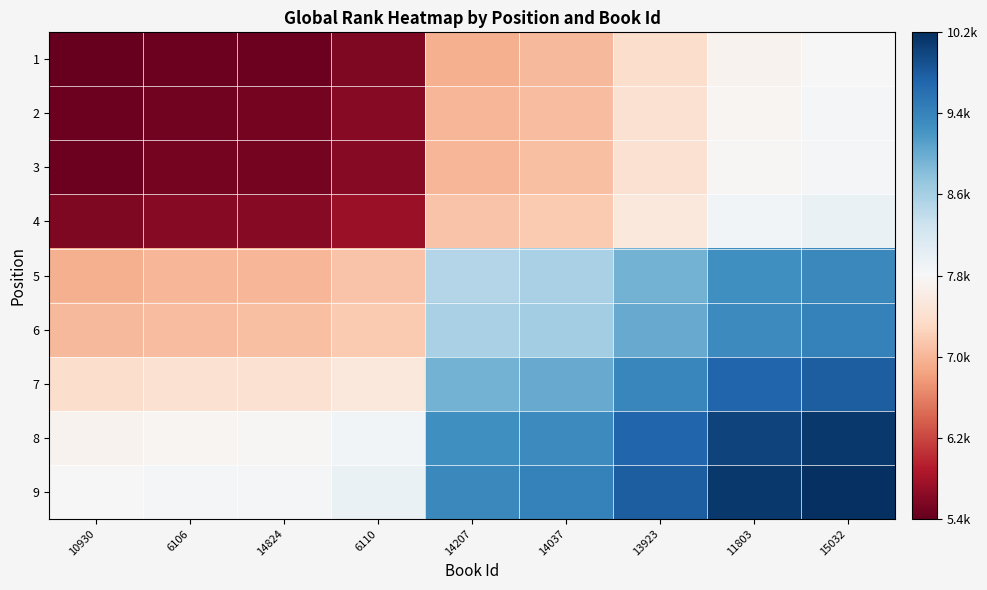

Reading left to right, list all the values displayed in this chart.

1: 10930=-2311.5	6106=-2265.5	14824=-2255.5	6110=-2151.0	14207=-756.5	14037=-695.5	13923=-327.0	11803=0.0	15032=87.5
2: 10930=-2265.5	6106=-2219.5	14824=-2209.5	6110=-2105.0	14207=-710.5	14037=-649.5	13923=-281.0	11803=46.0	15032=133.5
3: 10930=-2255.5	6106=-2209.5	14824=-2199.5	6110=-2095.0	14207=-700.5	14037=-639.5	13923=-271.0	11803=56.0	15032=143.5
4: 10930=-2151.0	6106=-2105.0	14824=-2095.0	6110=-1990.5	14207=-596.0	14037=-535.0	13923=-166.5	11803=160.5	15032=248.0
5: 10930=-756.5	6106=-710.5	14824=-700.5	6110=-596.0	14207=798.5	14037=859.5	13923=1228.0	11803=1555.0	15032=1642.5
6: 10930=-695.5	6106=-649.5	14824=-639.5	6110=-535.0	14207=859.5	14037=920.5	13923=1289.0	11803=1616.0	15032=1703.5
7: 10930=-327.0	6106=-281.0	14824=-271.0	6110=-166.5	14207=1228.0	14037=1289.0	13923=1657.5	11803=1984.5	15032=2072.0
8: 10930=0.0	6106=46.0	14824=56.0	6110=160.5	14207=1555.0	14037=1616.0	13923=1984.5	11803=2311.5	15032=2399.0
9: 10930=87.5	6106=133.5	14824=143.5	6110=248.0	14207=1642.5	14037=1703.5	13923=2072.0	11803=2399.0	15032=2486.5